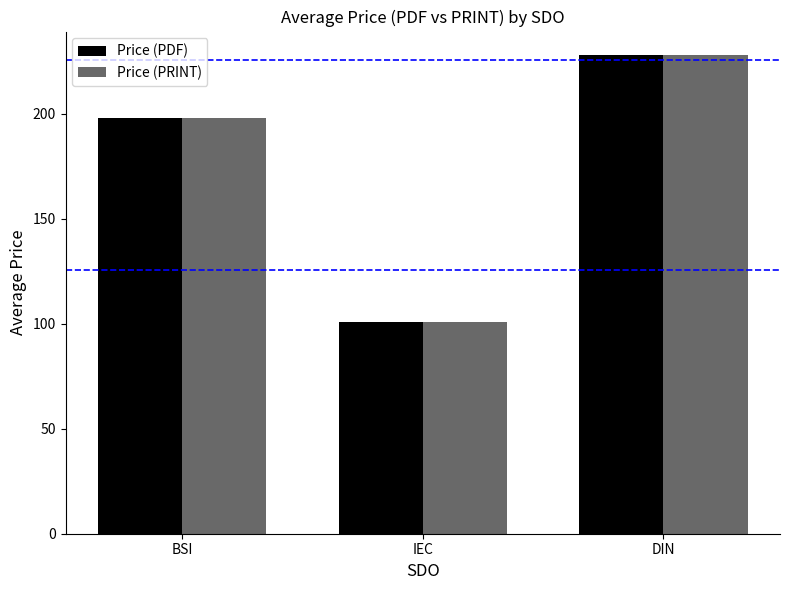

What position from the right is DIN?

1